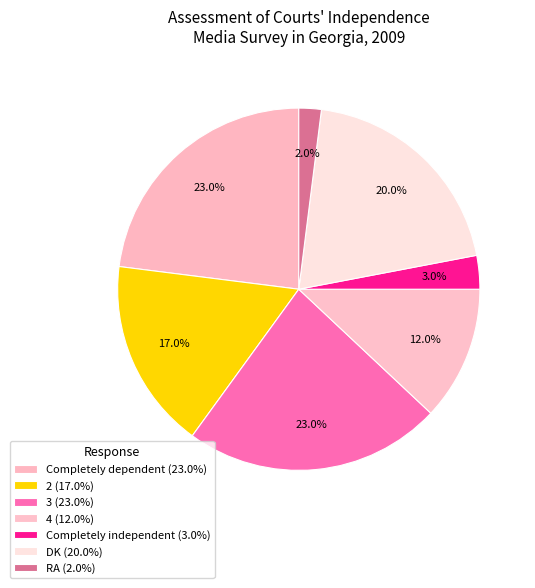

True or false: Completely dependent accounts for 23% of the total.

True